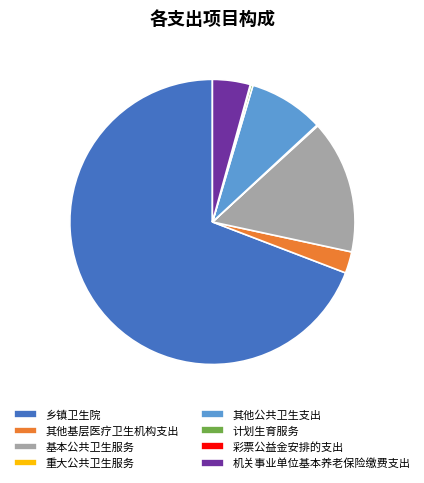

Which slice represents more than half of the pie?

乡镇卫生院